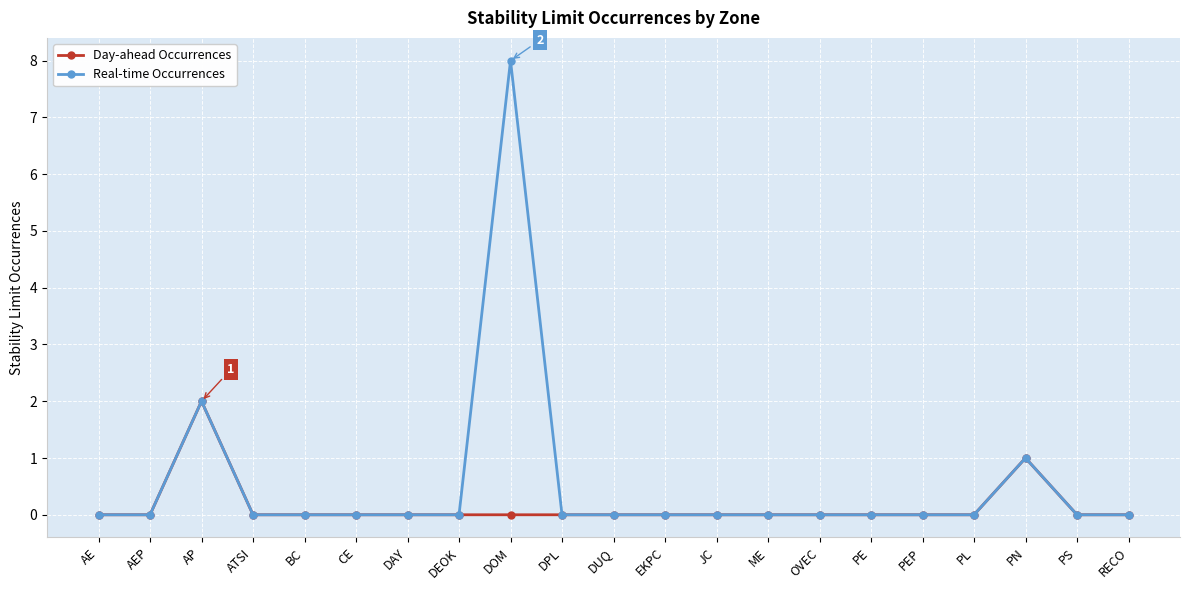

Which series has the largest range (max minus min)?

Real-time Occurrences